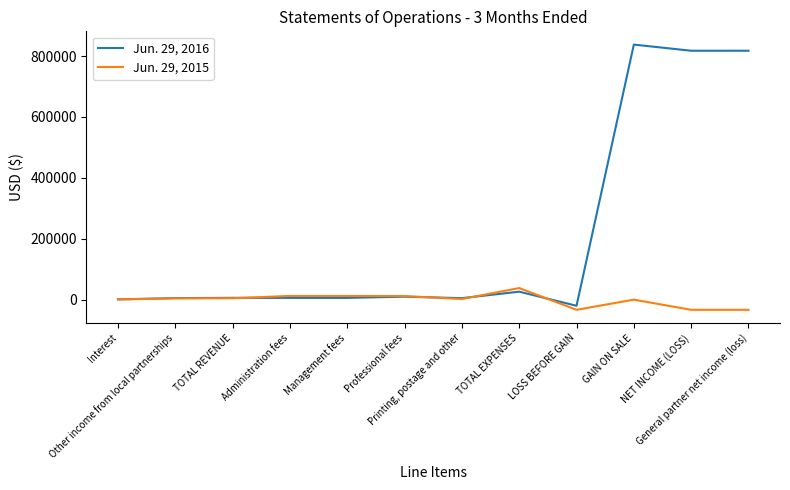

What is the average value of the Jun. 29, 2016 series?

209722